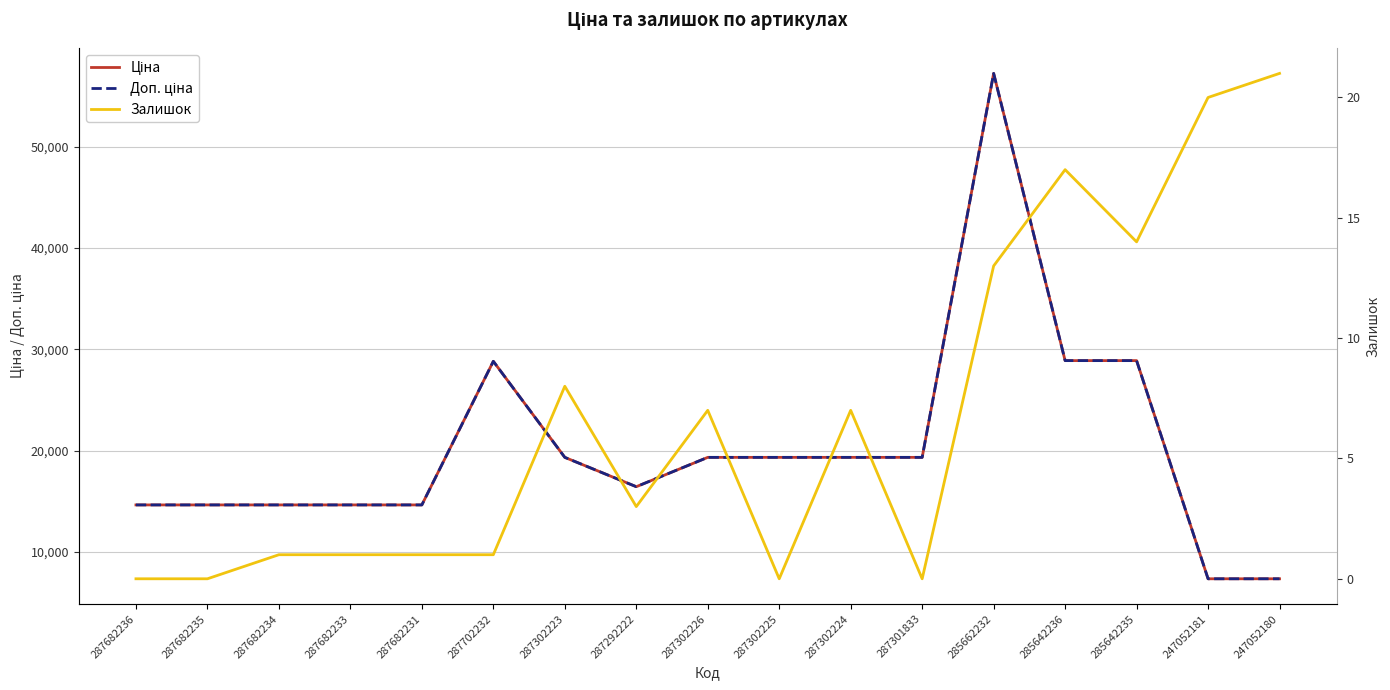

Rank the categories by Залишок value from lowest to highest.

287682236, 287682235, 287302225, 287301833, 287682234, 287682233, 287682231, 287702232, 287292222, 287302226, 287302224, 287302223, 285662232, 285642235, 285642236, 247052181, 247052180